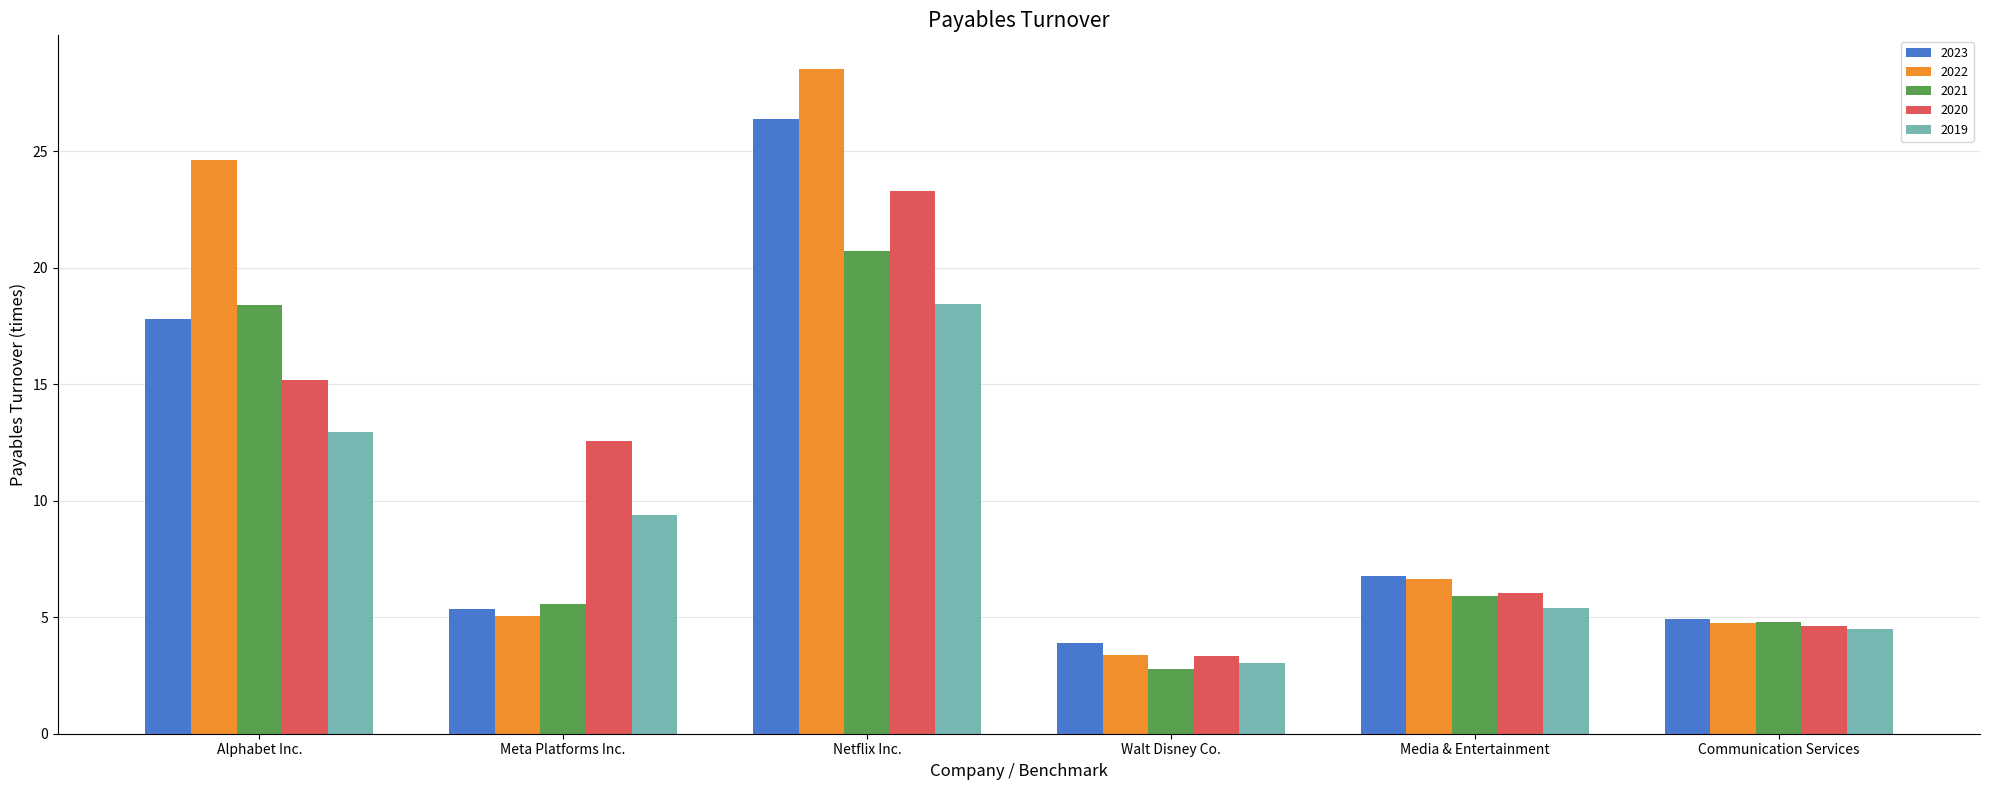

What is the sum of all 2023 values?

65.1